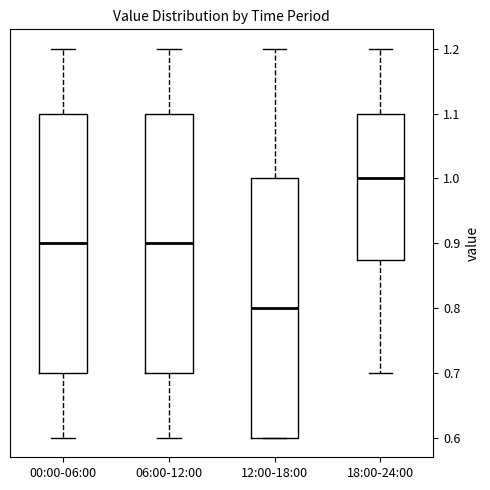

Reading left to right, transcribe this box plot: for each box, give where its median line is, the range the box spans, and where its two whiskers end, as read against the y-axis. The values are not printed on the chart, so give them approximately, as read against the axis.

00:00-06:00: median 0.90, box 0.70 to 1.10, whiskers 0.60 to 1.20
06:00-12:00: median 0.90, box 0.70 to 1.10, whiskers 0.60 to 1.20
12:00-18:00: median 0.80, box 0.60 to 1.00, whiskers 0.60 to 1.20
18:00-24:00: median 1.00, box 0.88 to 1.10, whiskers 0.70 to 1.20